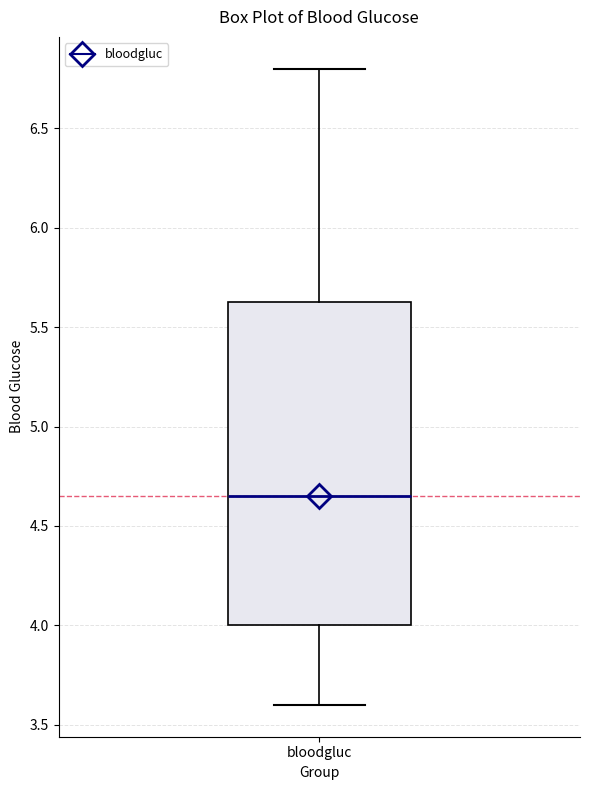

Read this box plot against the y-axis: the position of the median line, the range covered by the box, and the ends of both whiskers. The values are not printed on the chart, so give them approximately, as read against the axis.

median 4.65, box 4.00 to 5.65, whiskers 3.60 to 6.80